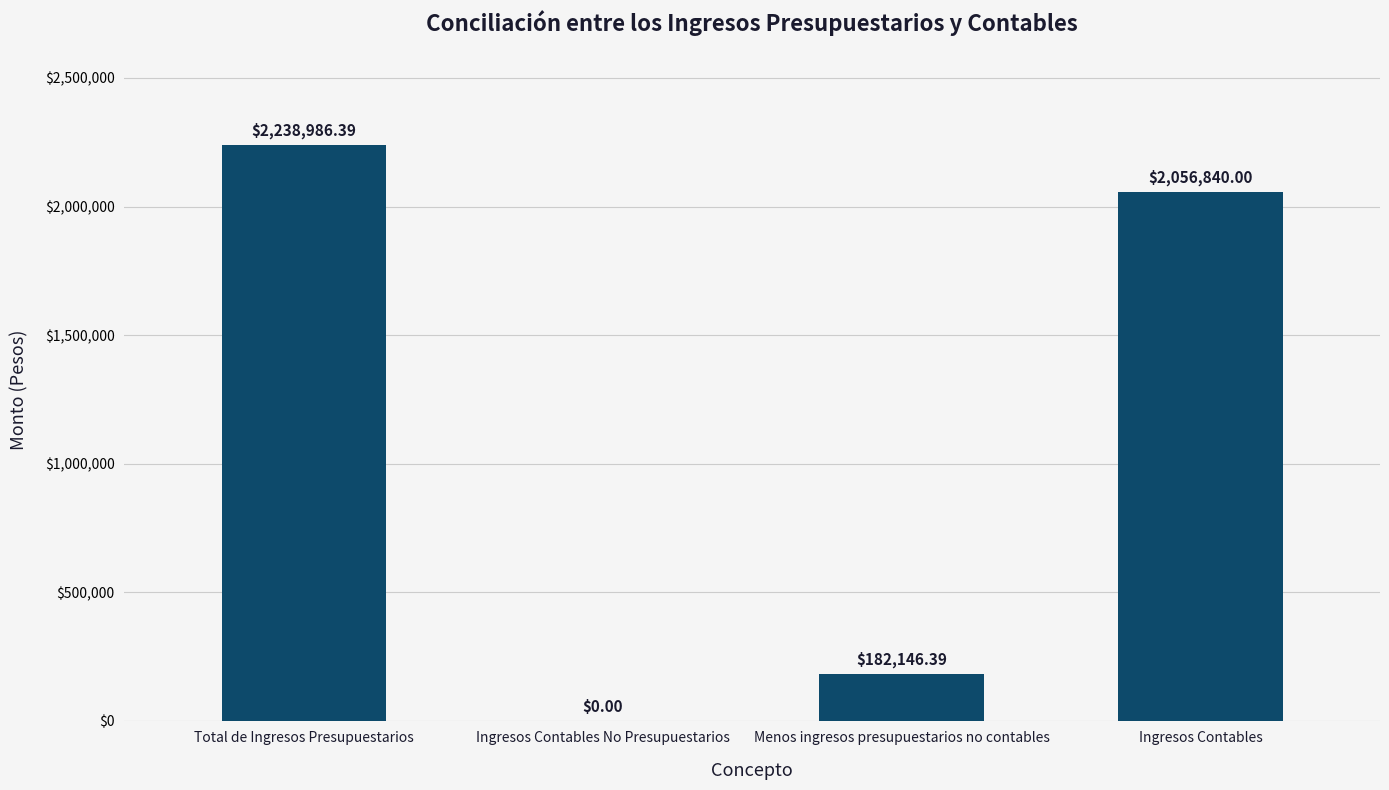

Where is the data nearest to the value 1119493?

Menos ingresos presupuestarios no contables